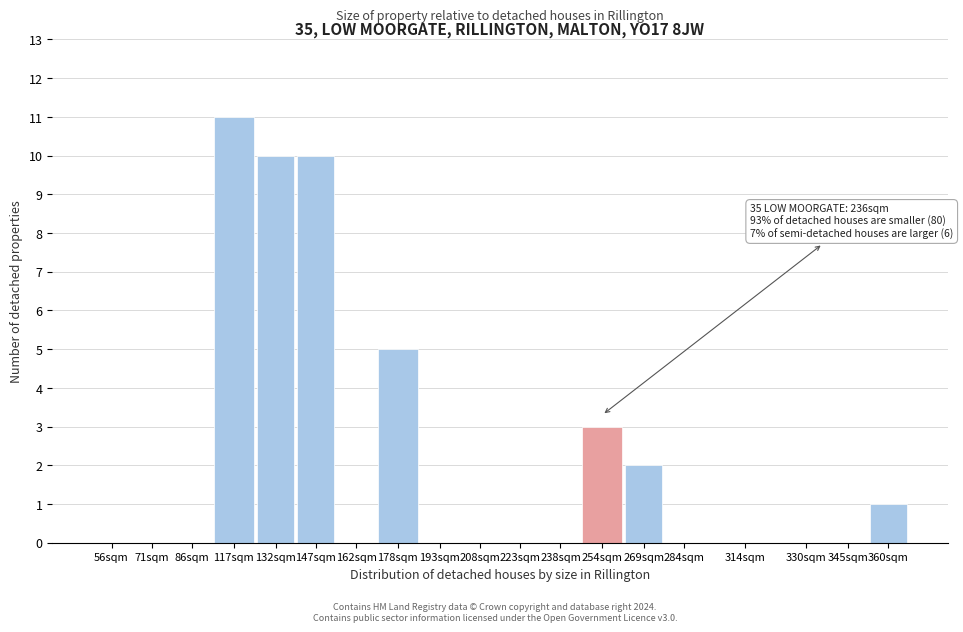

Reading right to left, extract all data points from this chart.

360sqm=1	345sqm=0	330sqm=0	314sqm=0	284sqm=0	269sqm=2	254sqm=3	238sqm=0	223sqm=0	208sqm=0	193sqm=0	178sqm=5	162sqm=0	147sqm=10	132sqm=10	117sqm=11	86sqm=0	71sqm=0	56sqm=0